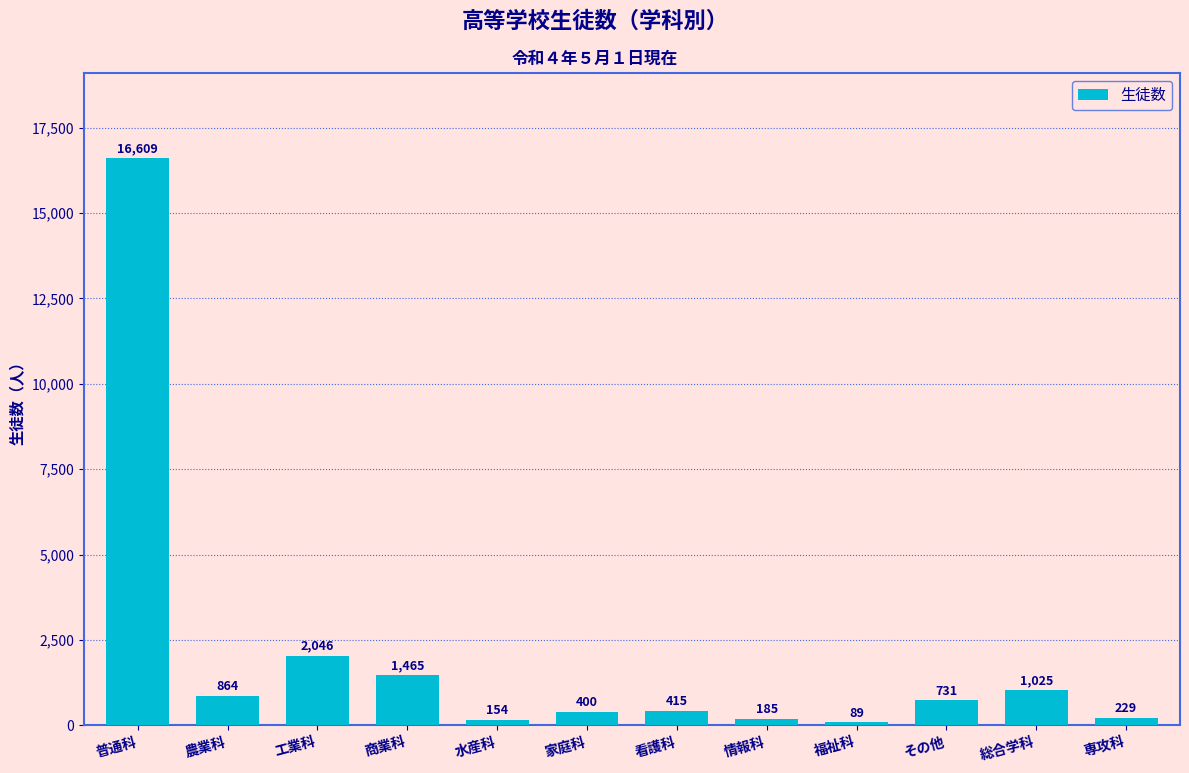

Reading left to right, what are all the values shown in this chart?

普通科=16609	農業科=864	工業科=2046	商業科=1465	水産科=154	家庭科=400	看護科=415	情報科=185	福祉科=89	その他=731	総合学科=1025	専攻科=229